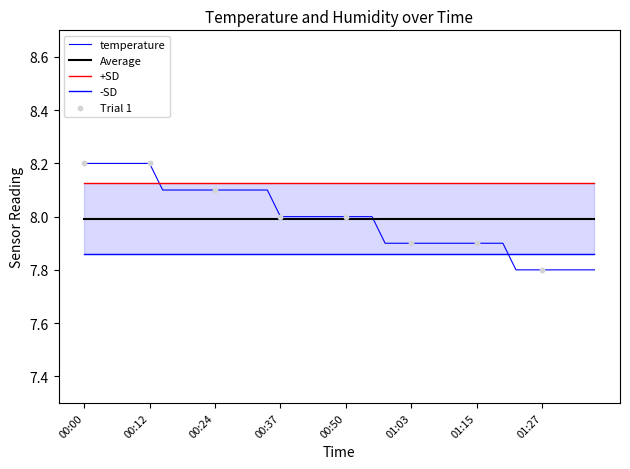

What is the change in value from 00:32 to 01:18?

-0.2